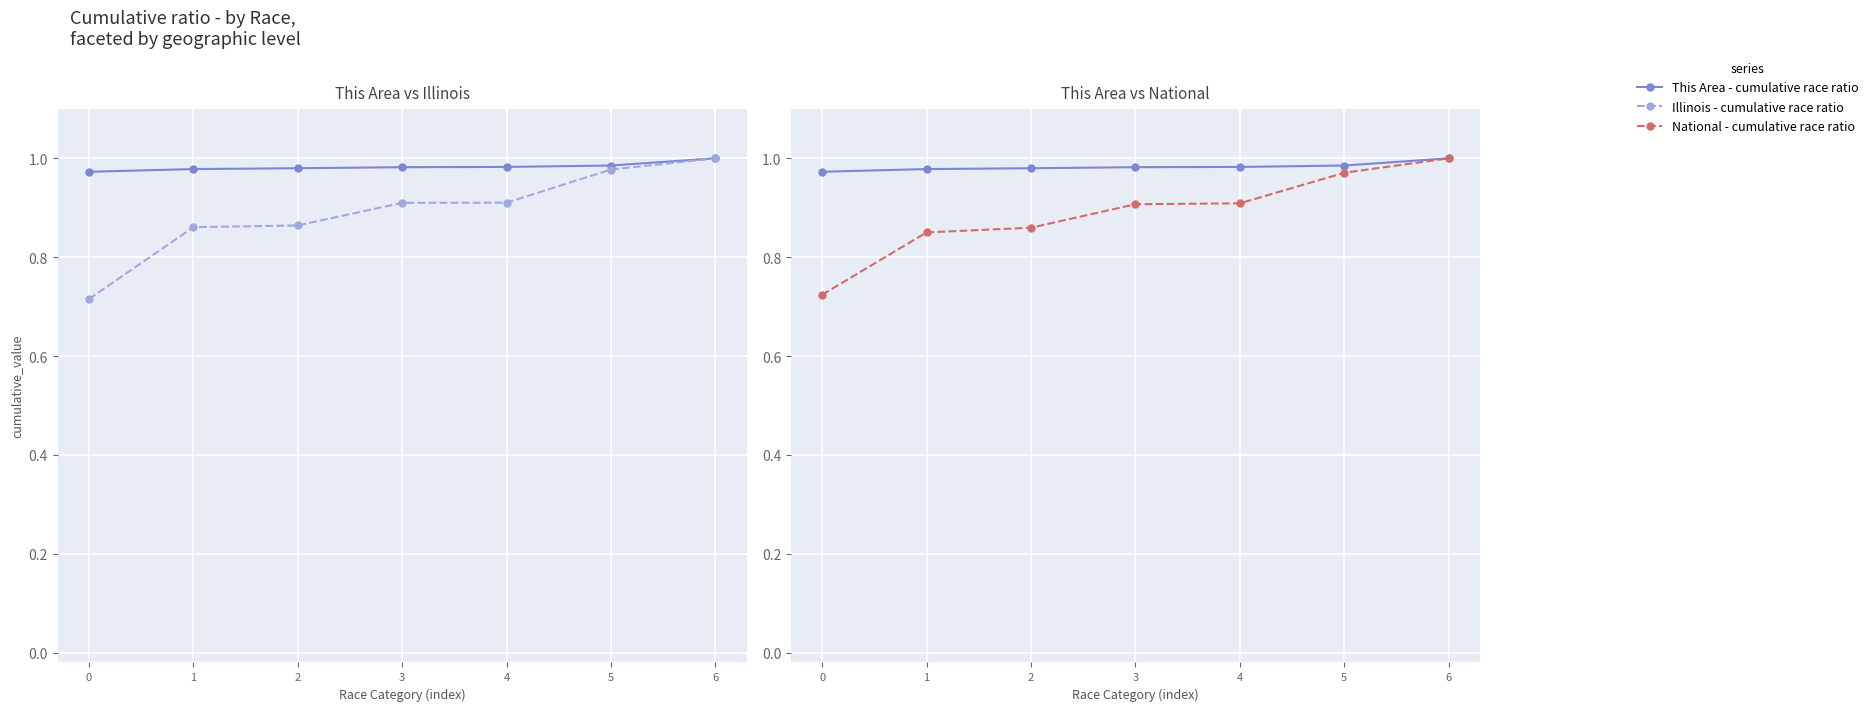

What is the spread (max minus min) of values at 4?

0.1